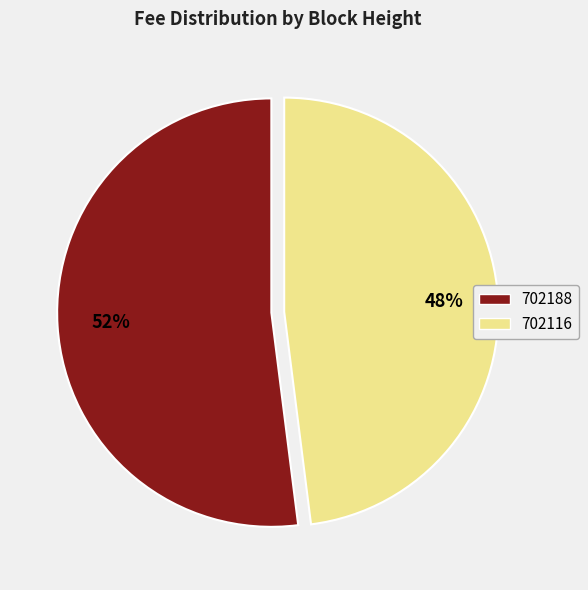

How many slices are in this pie chart?

2